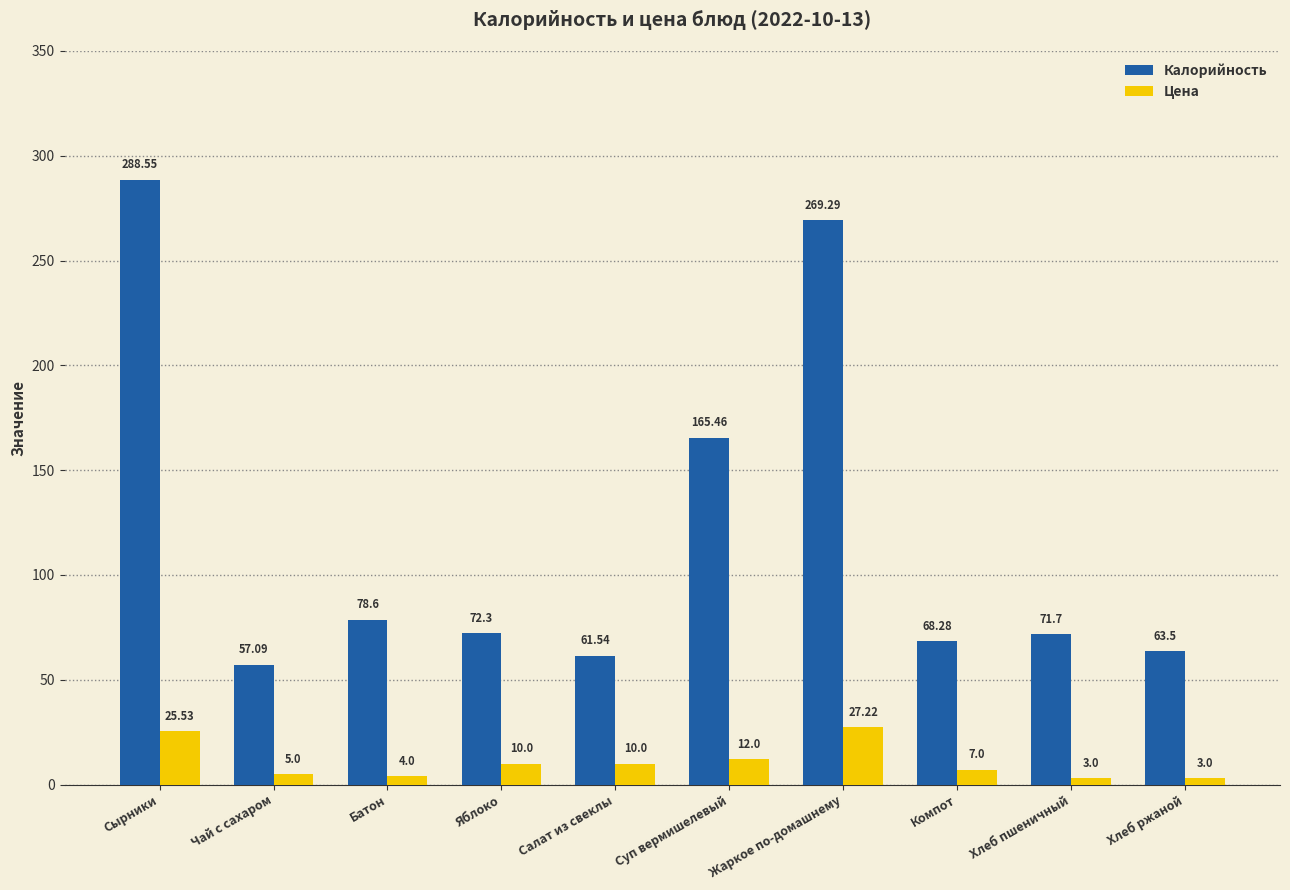

List the series in order of their peak value, lowest first.

Цена, Калорийность